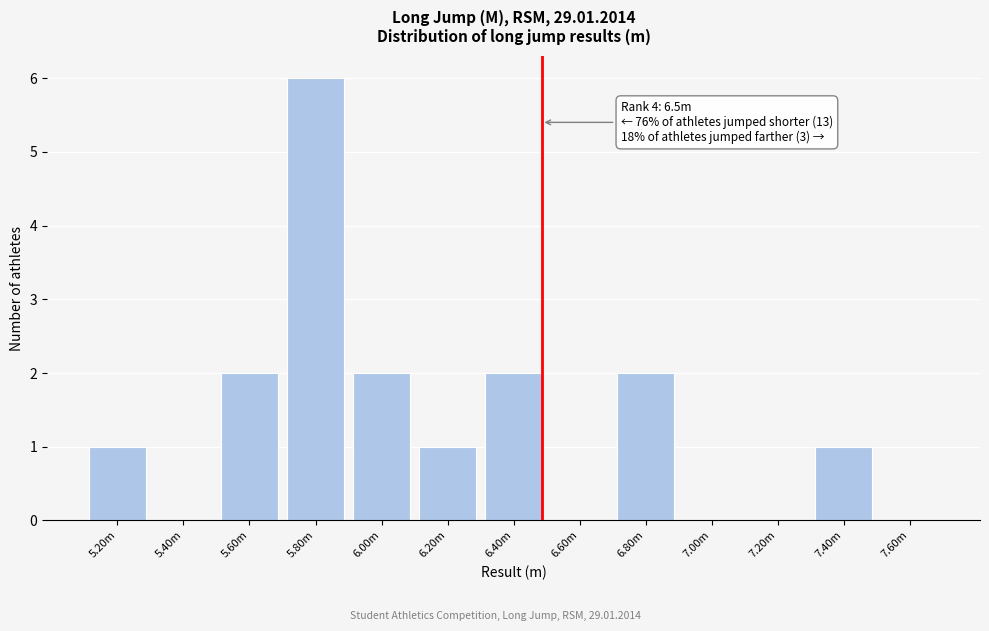

Reading left to right, extract all data points from this chart.

5.20m=1	5.40m=0	5.60m=2	5.80m=6	6.00m=2	6.20m=1	6.40m=2	6.60m=0	6.80m=2	7.00m=0	7.20m=0	7.40m=1	7.60m=0